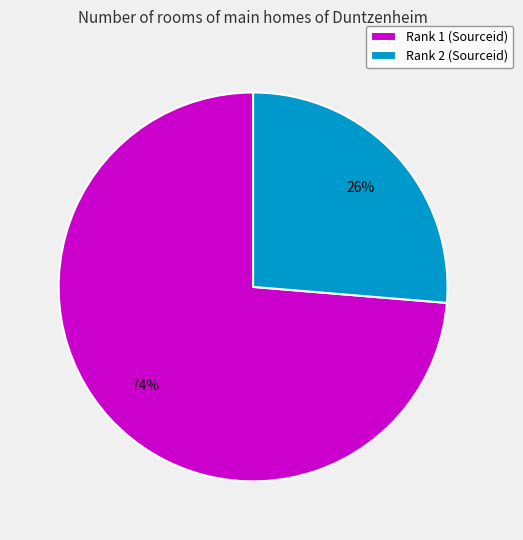

Is there any slice that represents more than half of the pie?

Yes